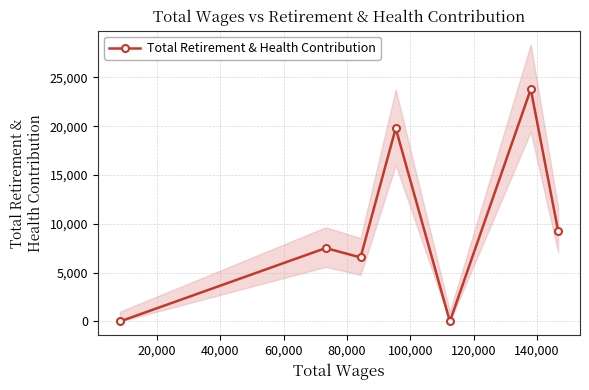

How many interior local valleys (lower than both neighbors) does the data have?

2